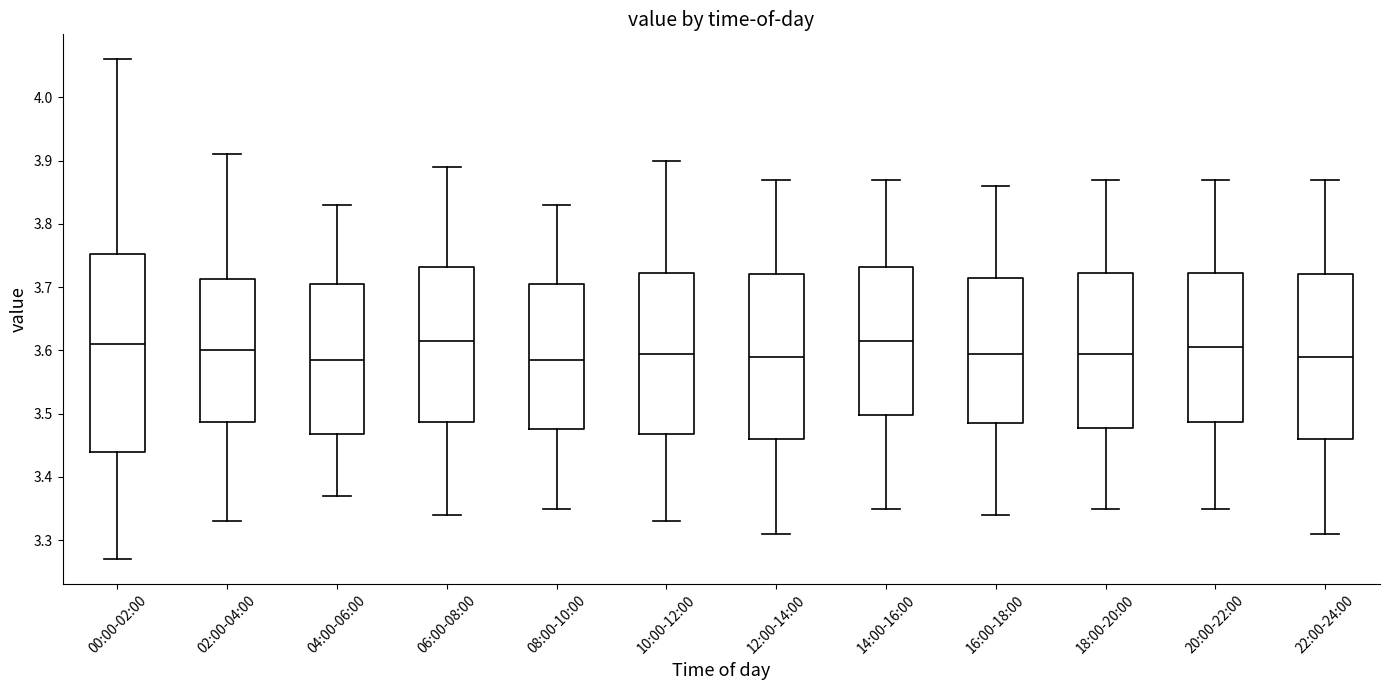

Reading left to right, read every box against the y-axis: the position of its median line, the range the box covers, and the ends of its whiskers. The values are not printed on the chart, so give them approximately, as read against the axis.

00:00-02:00: median 3.61, box 3.44 to 3.75, whiskers 3.27 to 4.06
02:00-04:00: median 3.60, box 3.49 to 3.71, whiskers 3.33 to 3.91
04:00-06:00: median 3.59, box 3.47 to 3.71, whiskers 3.37 to 3.83
06:00-08:00: median 3.62, box 3.49 to 3.73, whiskers 3.34 to 3.89
08:00-10:00: median 3.59, box 3.48 to 3.71, whiskers 3.35 to 3.83
10:00-12:00: median 3.60, box 3.47 to 3.72, whiskers 3.33 to 3.90
12:00-14:00: median 3.59, box 3.46 to 3.72, whiskers 3.31 to 3.87
14:00-16:00: median 3.62, box 3.50 to 3.73, whiskers 3.35 to 3.87
16:00-18:00: median 3.60, box 3.49 to 3.72, whiskers 3.34 to 3.86
18:00-20:00: median 3.60, box 3.48 to 3.72, whiskers 3.35 to 3.87
20:00-22:00: median 3.61, box 3.49 to 3.72, whiskers 3.35 to 3.87
22:00-24:00: median 3.59, box 3.46 to 3.72, whiskers 3.31 to 3.87